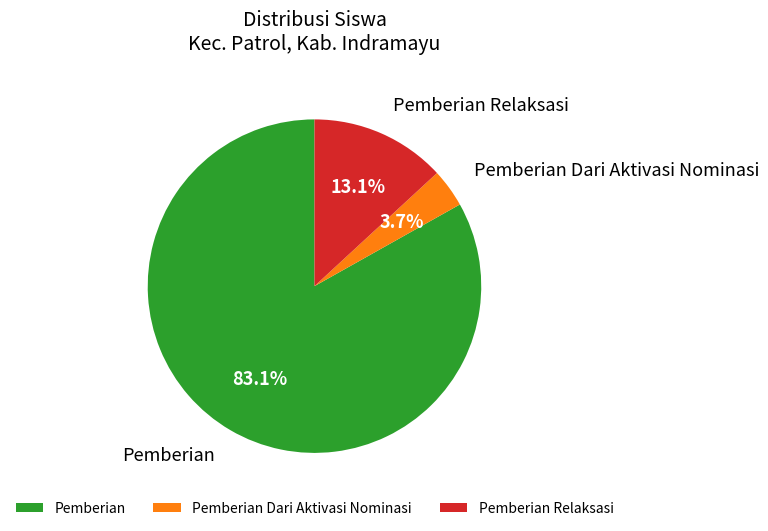

Combined, do Pemberian and Pemberian Relaksasi account for over 50%?

Yes